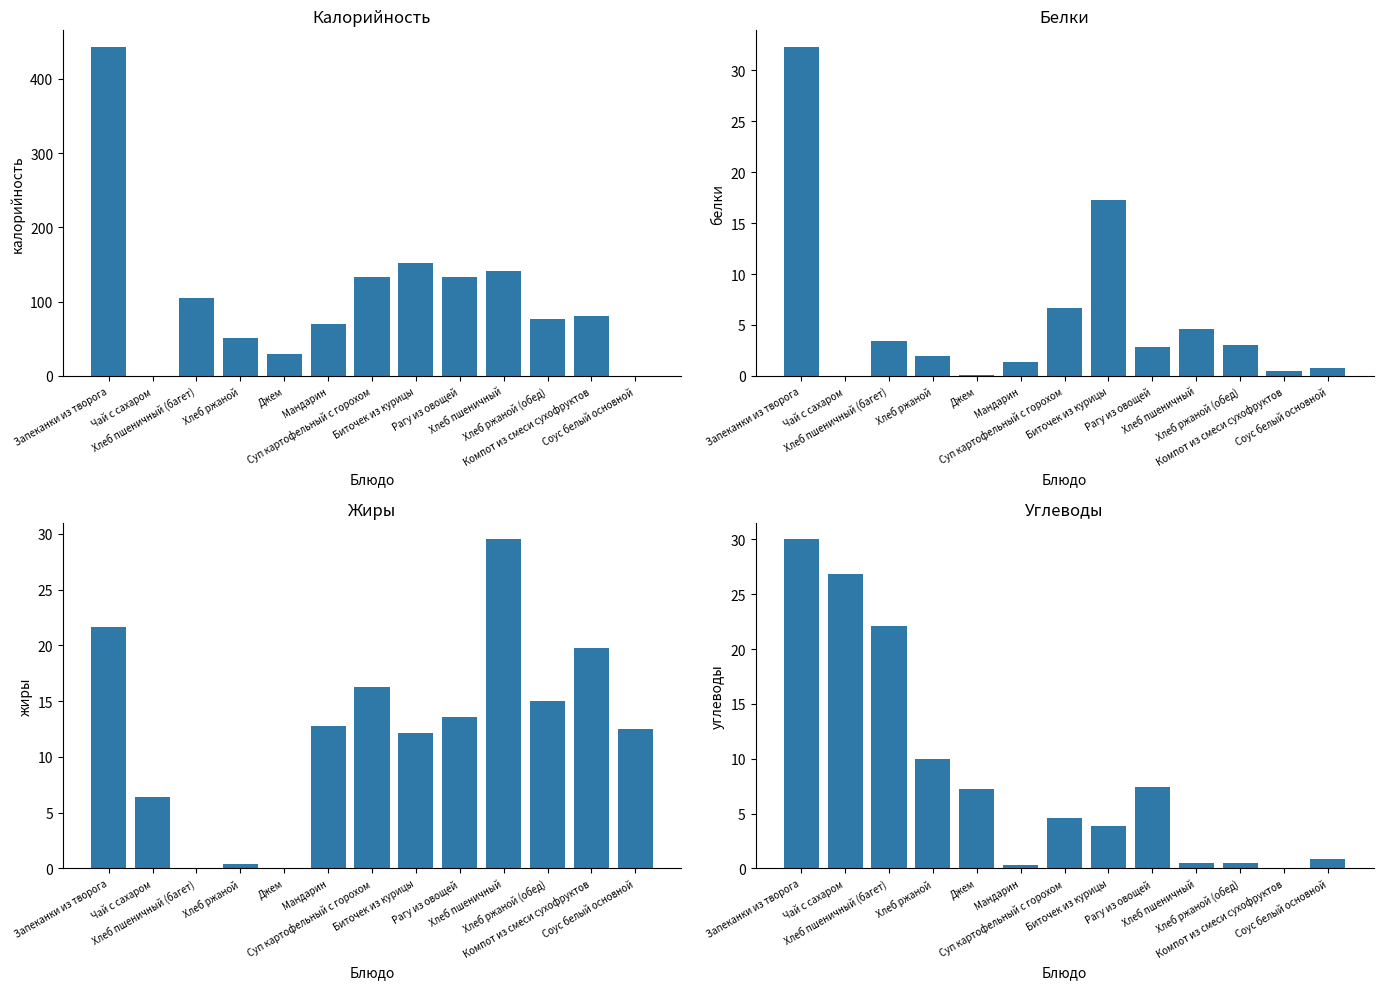

What is the value of the Белки bar at the 3rd from the left?

3.4